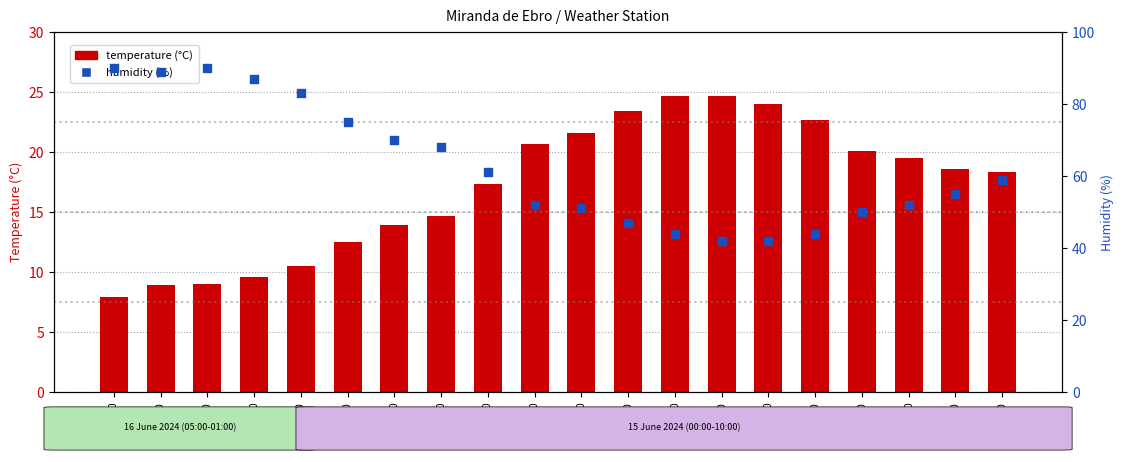

What is the total value across all series at 16:00?

66.7